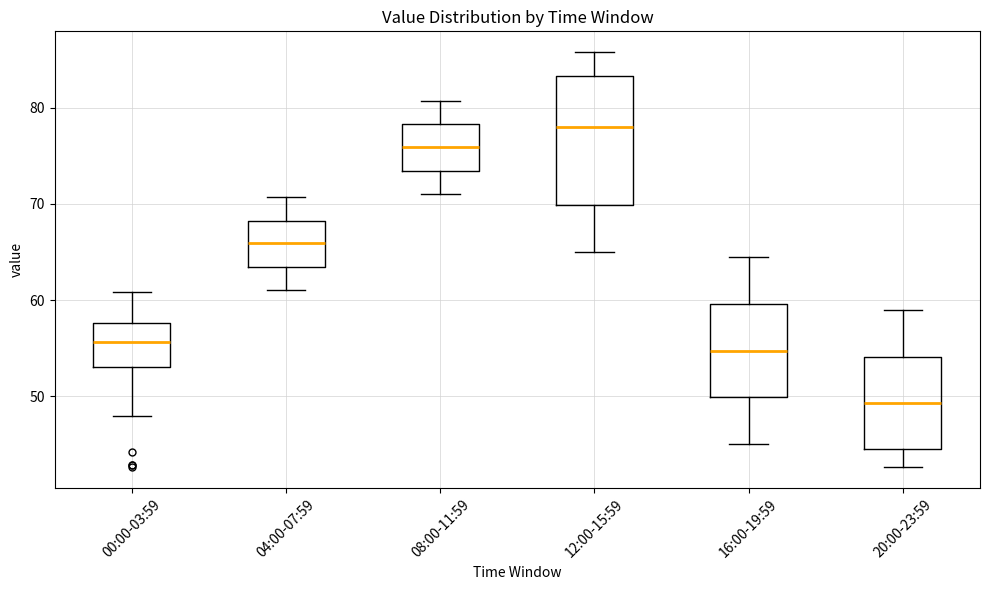

Reading left to right, transcribe this box plot: for each box, give where its median line is, the range the box spans, and where its two whiskers end, as read against the y-axis. The values are not printed on the chart, so give them approximately, as read against the axis.

00:00-03:59: median 56, box 53 to 58, whiskers 48 to 61
04:00-07:59: median 66, box 63 to 68, whiskers 61 to 71
08:00-11:59: median 76, box 73 to 78, whiskers 71 to 81
12:00-15:59: median 78, box 70 to 83, whiskers 65 to 86
16:00-19:59: median 55, box 50 to 60, whiskers 45 to 65
20:00-23:59: median 49, box 45 to 54, whiskers 43 to 59